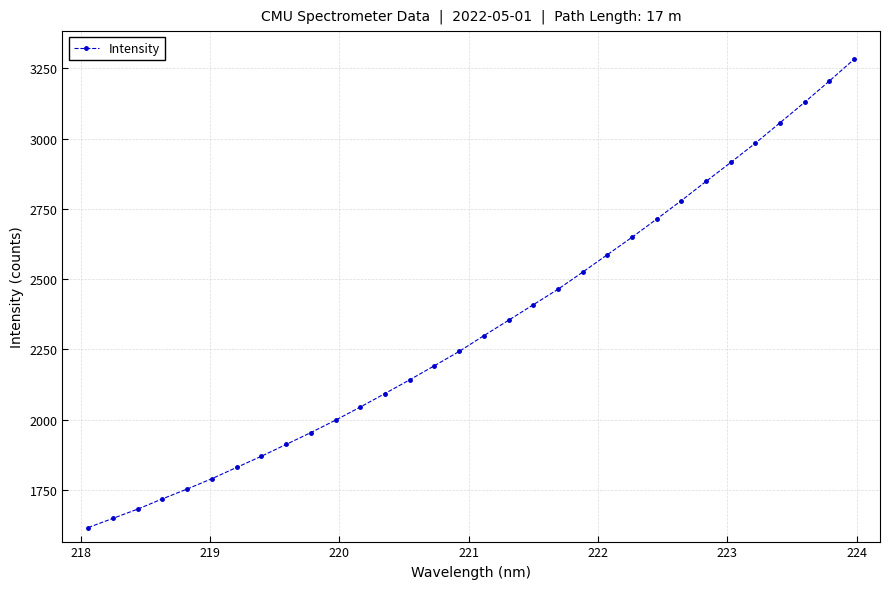

What is the sum of all values?

74680.1